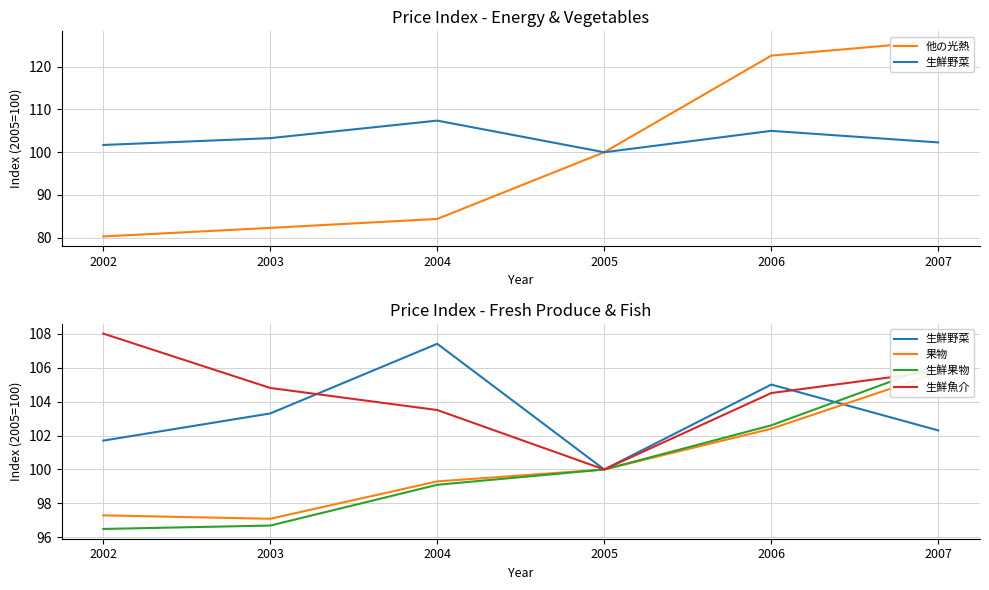

How many values in the 果物 series exceed 100?

2